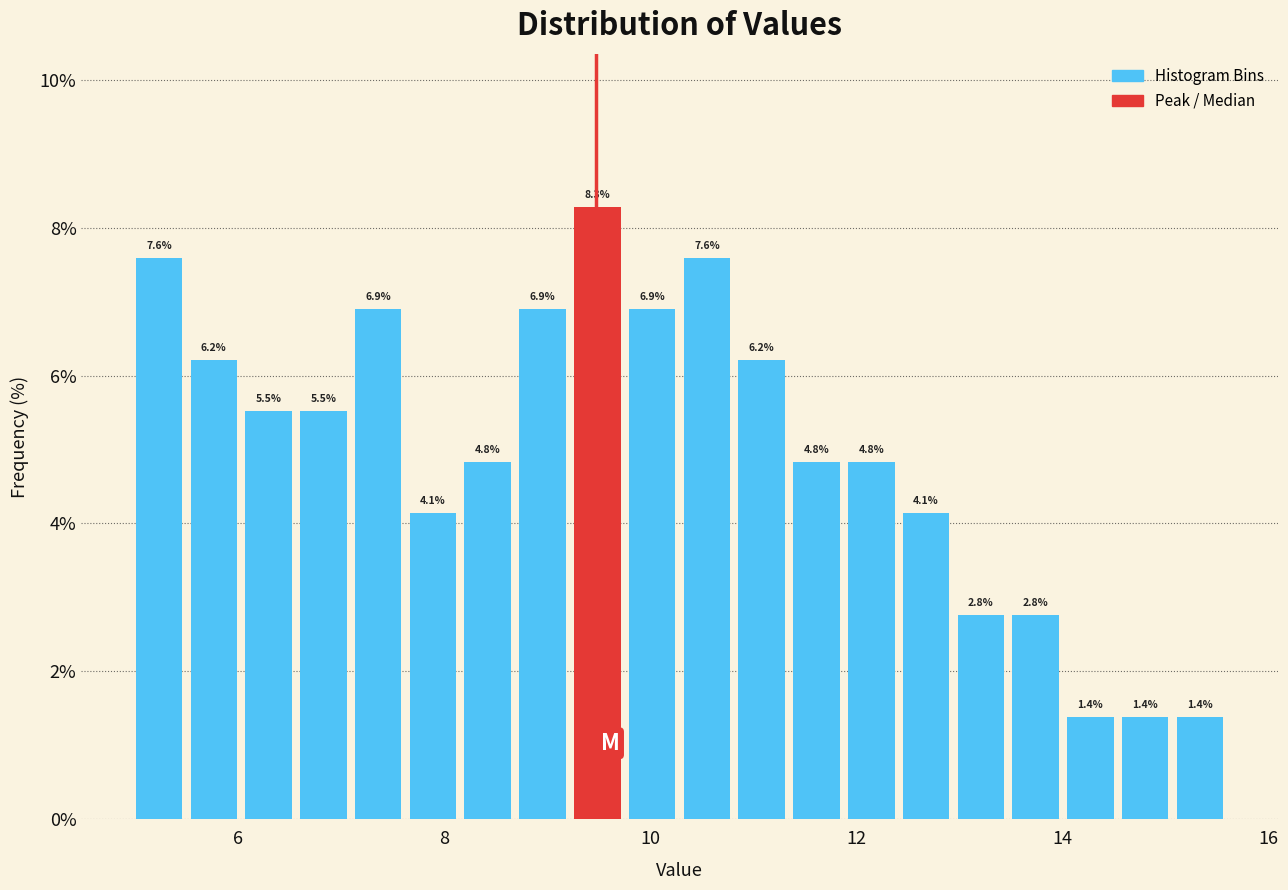

Read against the x-axis, roughly where is the centre of the tallest bar?

9.4